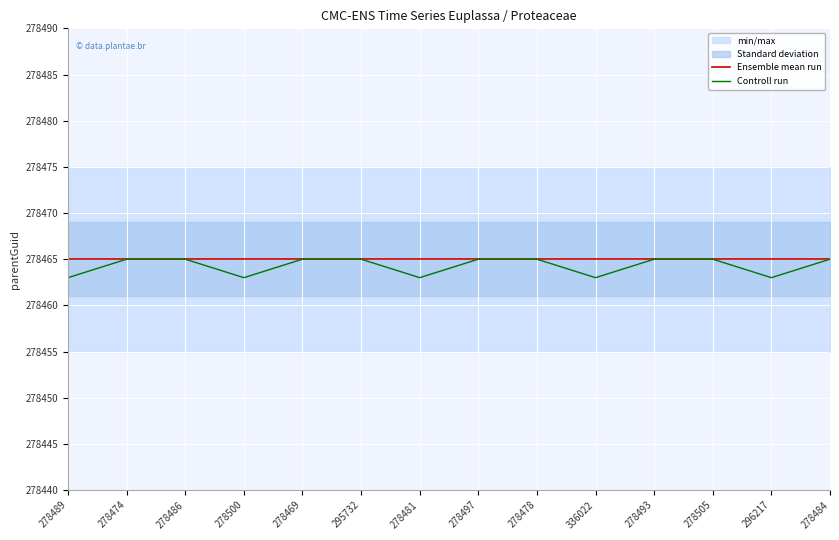

What is the difference between the maximum and minimum values in the Controll run series?

2